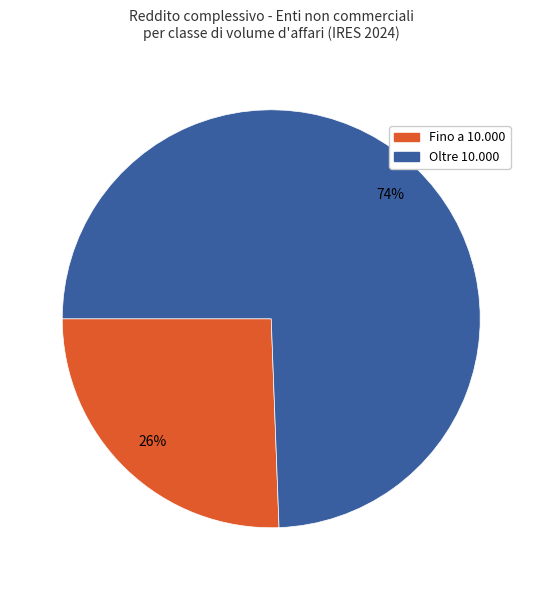

Is the sum of Fino a 10.000 and Oltre 10.000 greater than half?

Yes